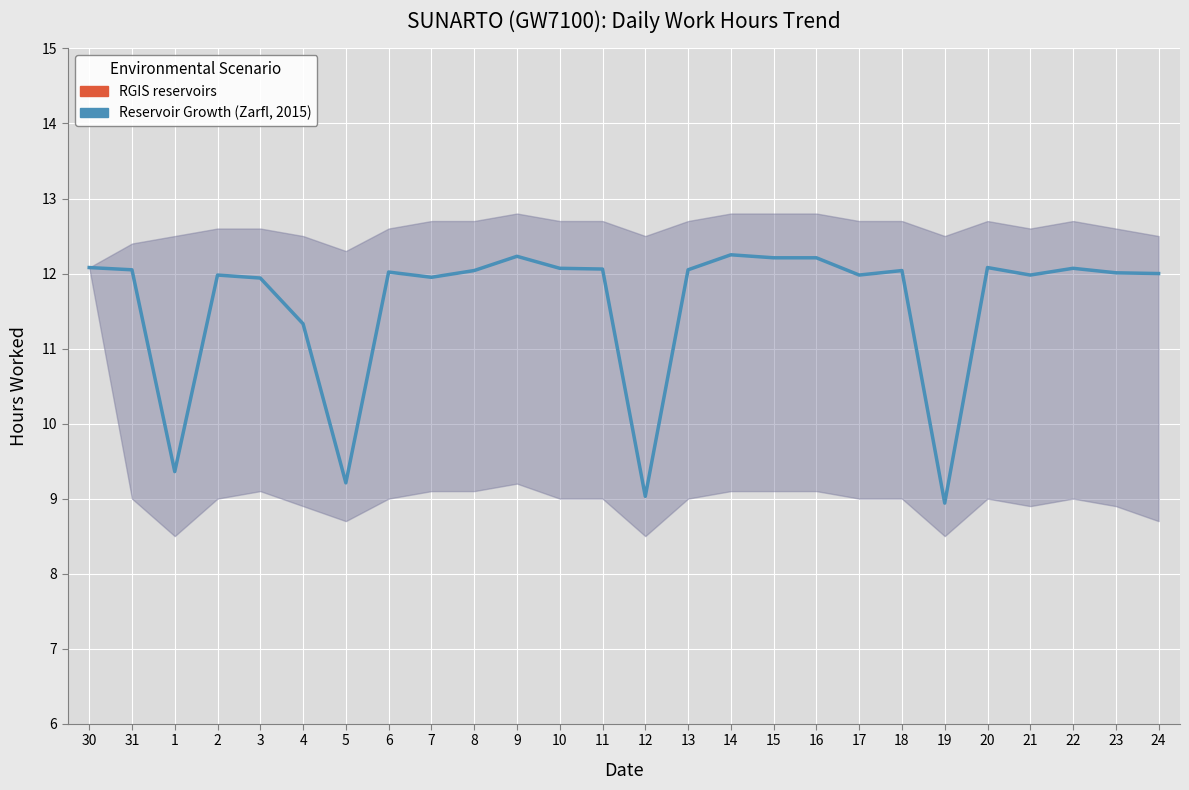

Rank the categories by value from lowest to highest.

19, 12, 5, 1, 4, 3, 7, 2, 17, 21, 24, 23, 6, 8, 18, 31, 13, 11, 10, 22, 30, 20, 15, 16, 9, 14